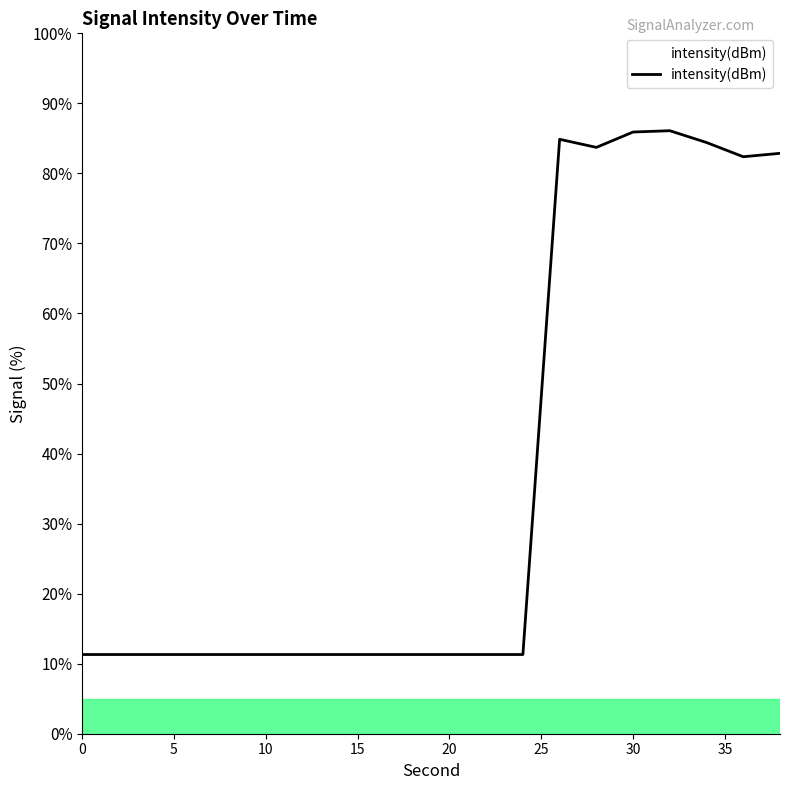

What is the maximum value shown in the chart?

86.1